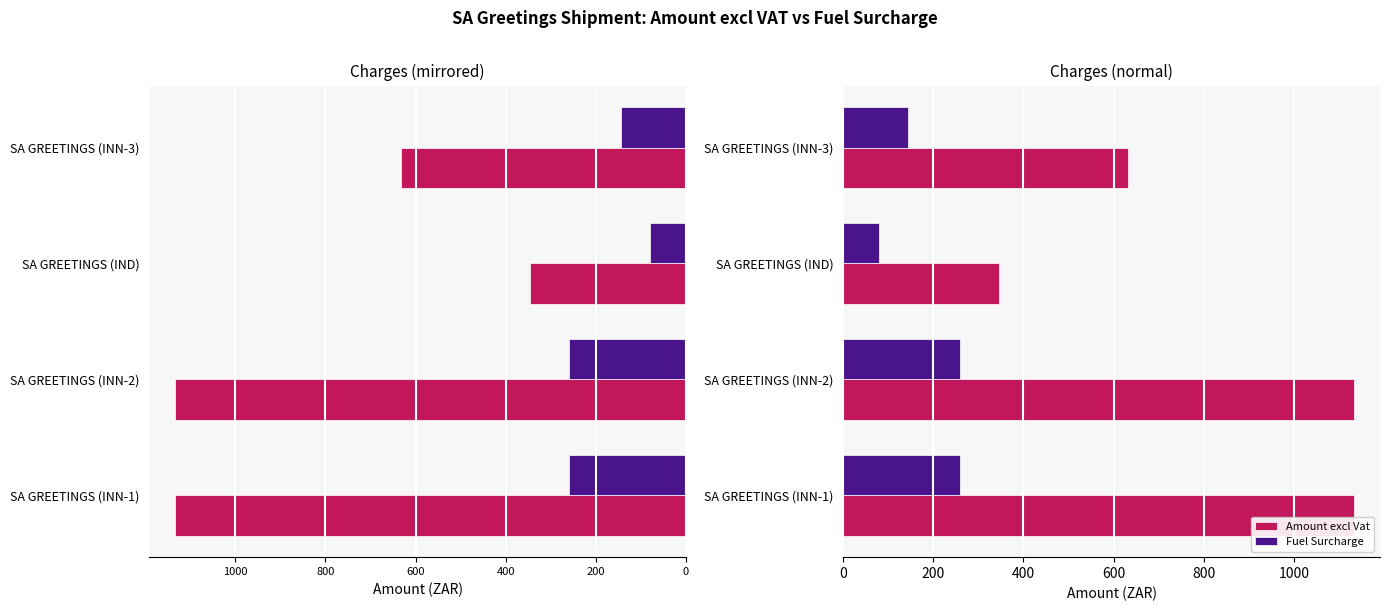

True or false: Amount excl Vat has a value of 1134.7 at SA GREETINGS (INN-1).

True